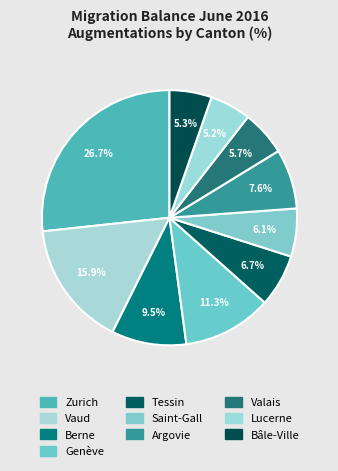

How many segments does this pie chart have?

10